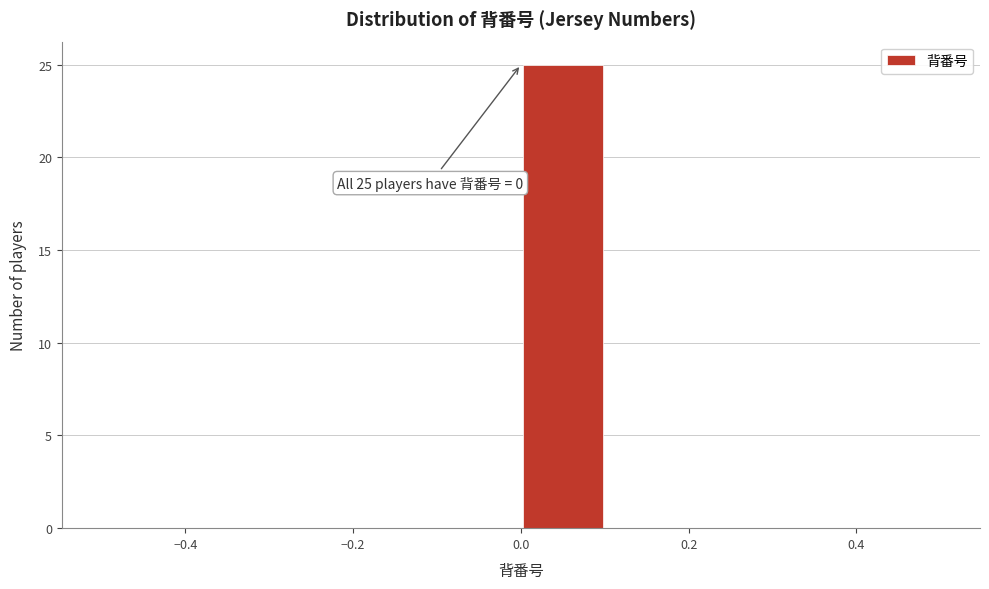

Over which range of the x-axis is the bar tallest?

0.0 to 0.1